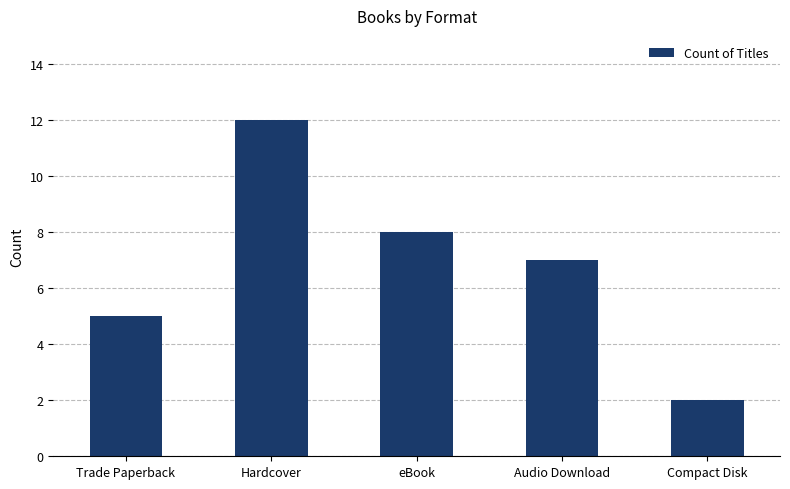

Where does the data first go above 7?

Hardcover